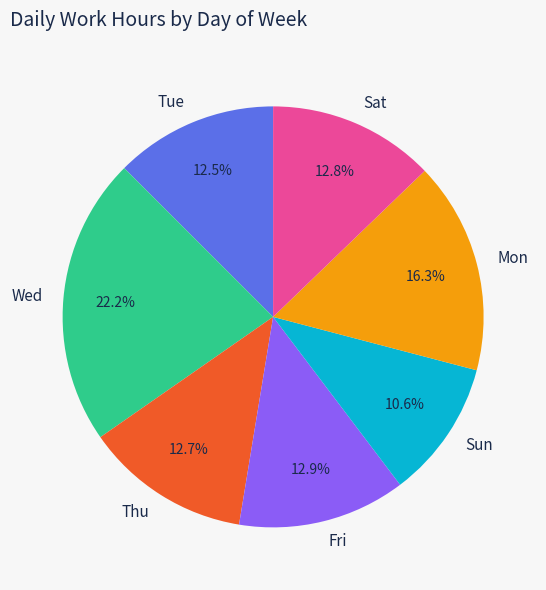

To the nearest percent, what percentage of the pie is Wed?

22%